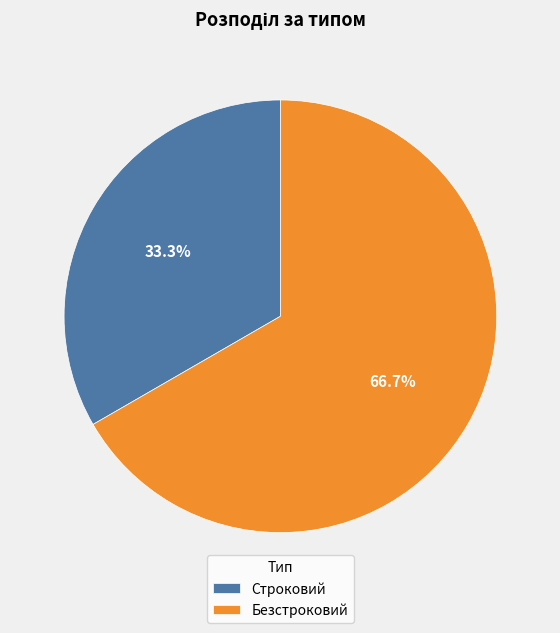

What is the ratio of the value at Строковий to the value at Безстроковий?

0.5